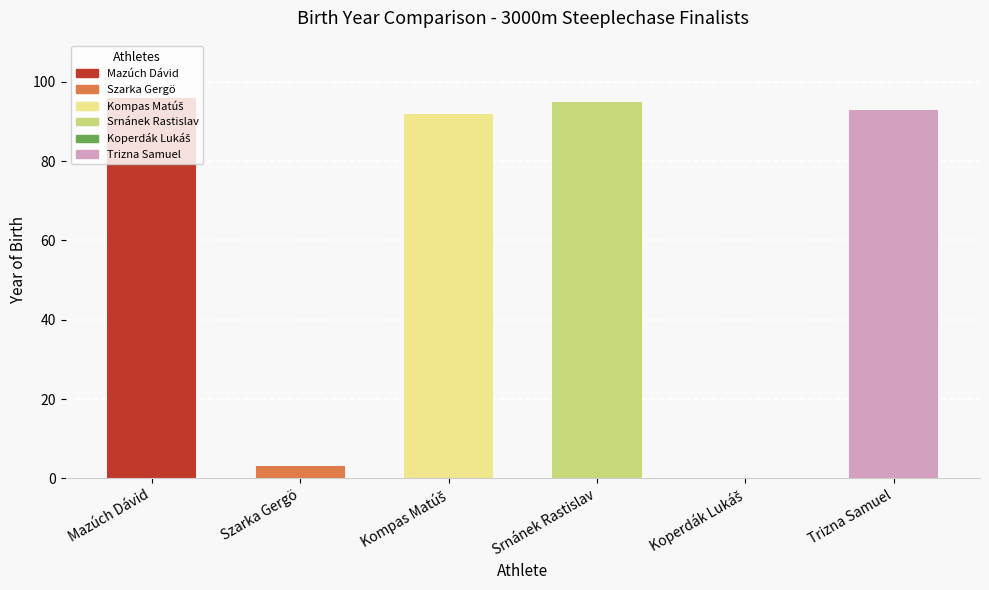

Which has a higher value, Szarka Gergö or Trizna Samuel?

Trizna Samuel